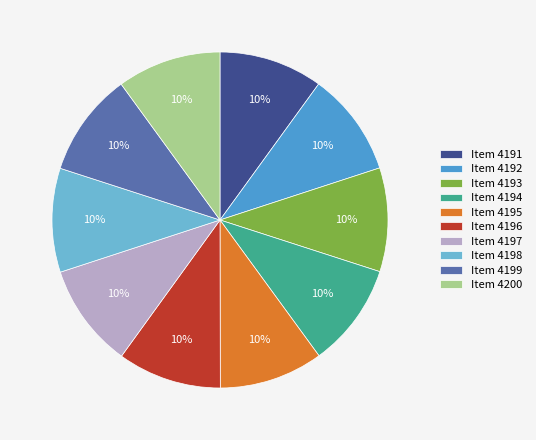

What is the ratio of the value at Item 4199 to the value at Item 4195?

1.0